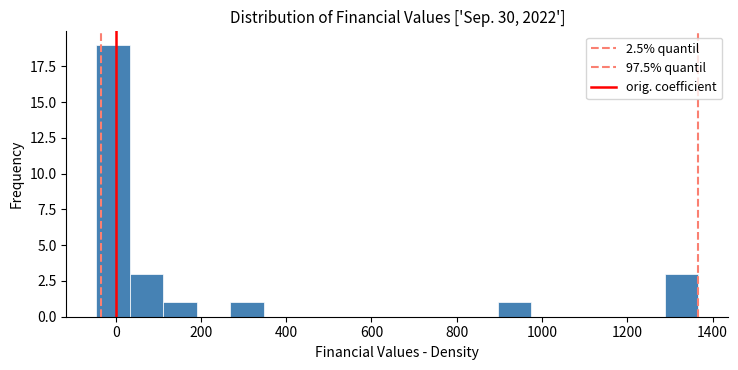

Around what value on the x-axis is the tallest bar? Give the approximate position of its centre, as read against the axis.

0